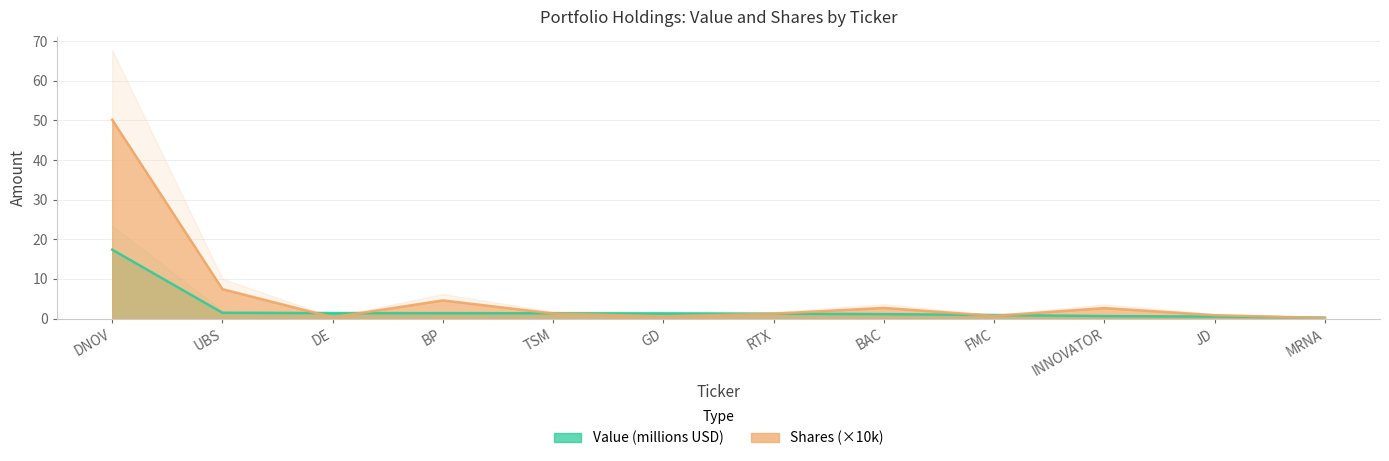

How many intersections are there between Shares or principal amount and Value?

7